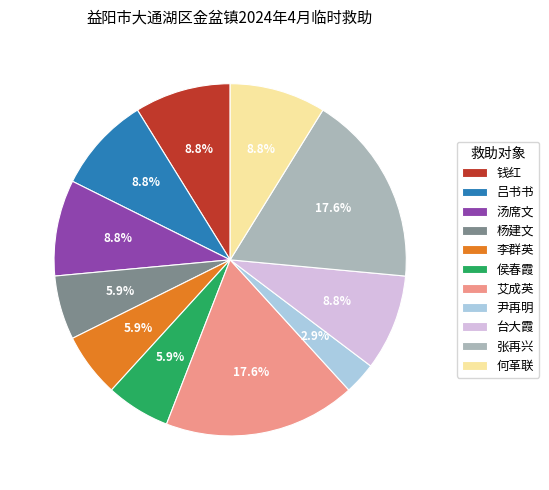

How many segments does this pie chart have?

11